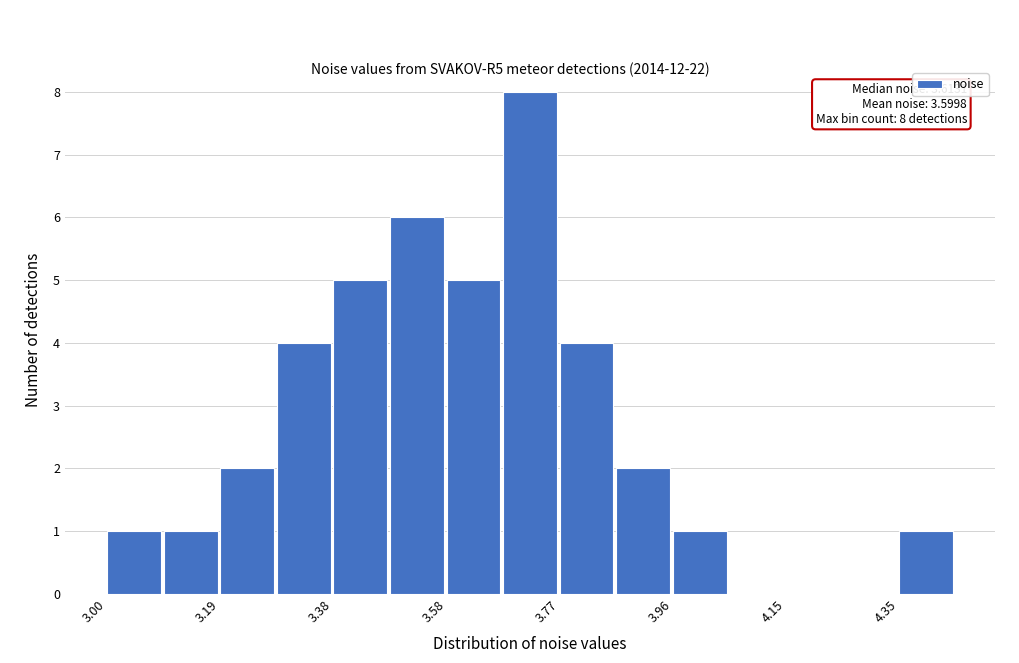

Which range on the x-axis has the tallest bar?

3.68 to 3.76